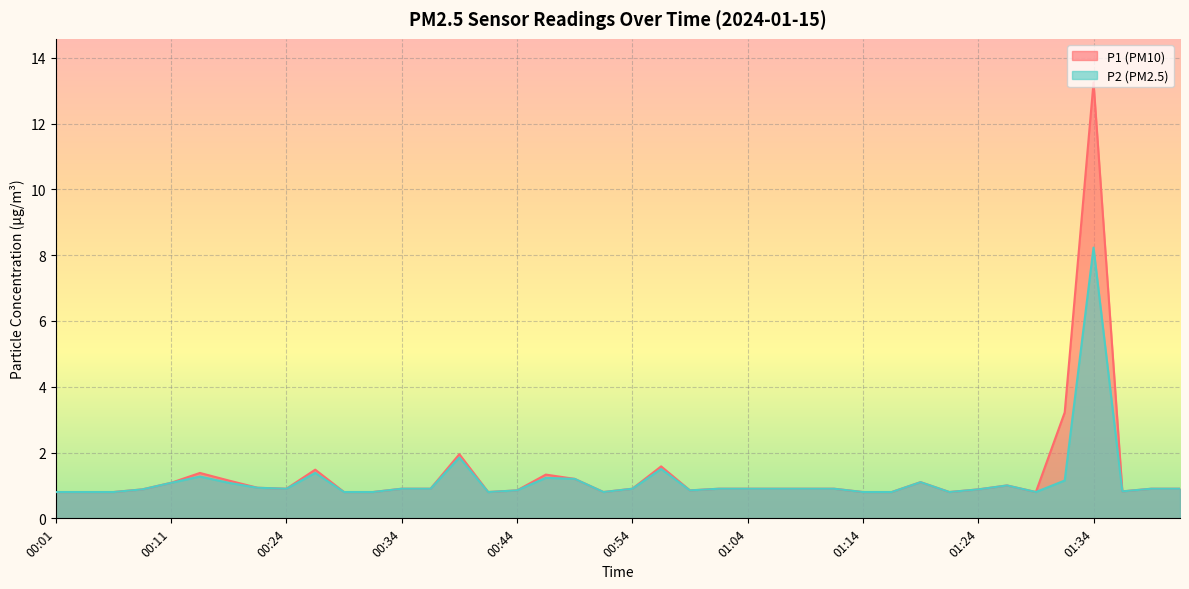

Reading left to right, what are all the values shown in this chart?

P1: 0.8	0.8	0.8	0.9	1.1	1.4	1.1	0.9	0.9	1.5	0.8	0.8	0.9	0.9	1.9	0.8	0.8	1.3	1.2	0.8	0.9	1.6	0.8	0.9	0.9	0.9	0.9	0.9	0.8	0.8	1.1	0.8	0.9	1.0	0.8	3.2	13.2	0.8	0.9	0.9
P2: 0.8	0.8	0.8	0.9	1.1	1.3	1.1	0.9	0.9	1.4	0.8	0.8	0.9	0.9	1.9	0.8	0.8	1.2	1.2	0.8	0.9	1.5	0.8	0.9	0.9	0.9	0.9	0.9	0.8	0.8	1.1	0.8	0.9	1.0	0.8	1.1	8.2	0.8	0.9	0.9